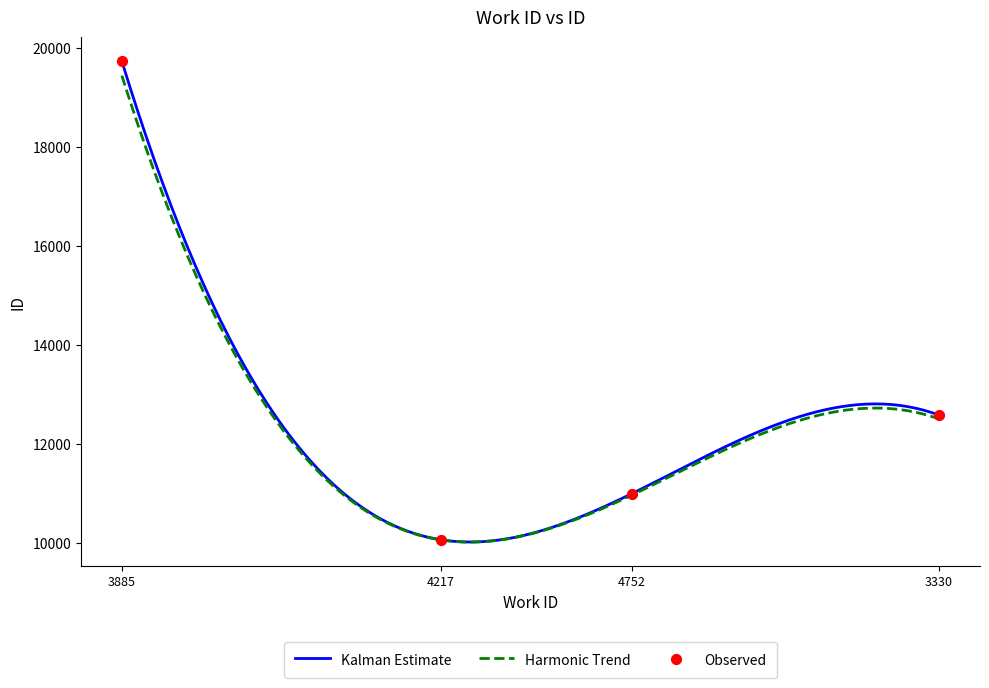

What is the maximum value for Harmonic Trend?

19442.0